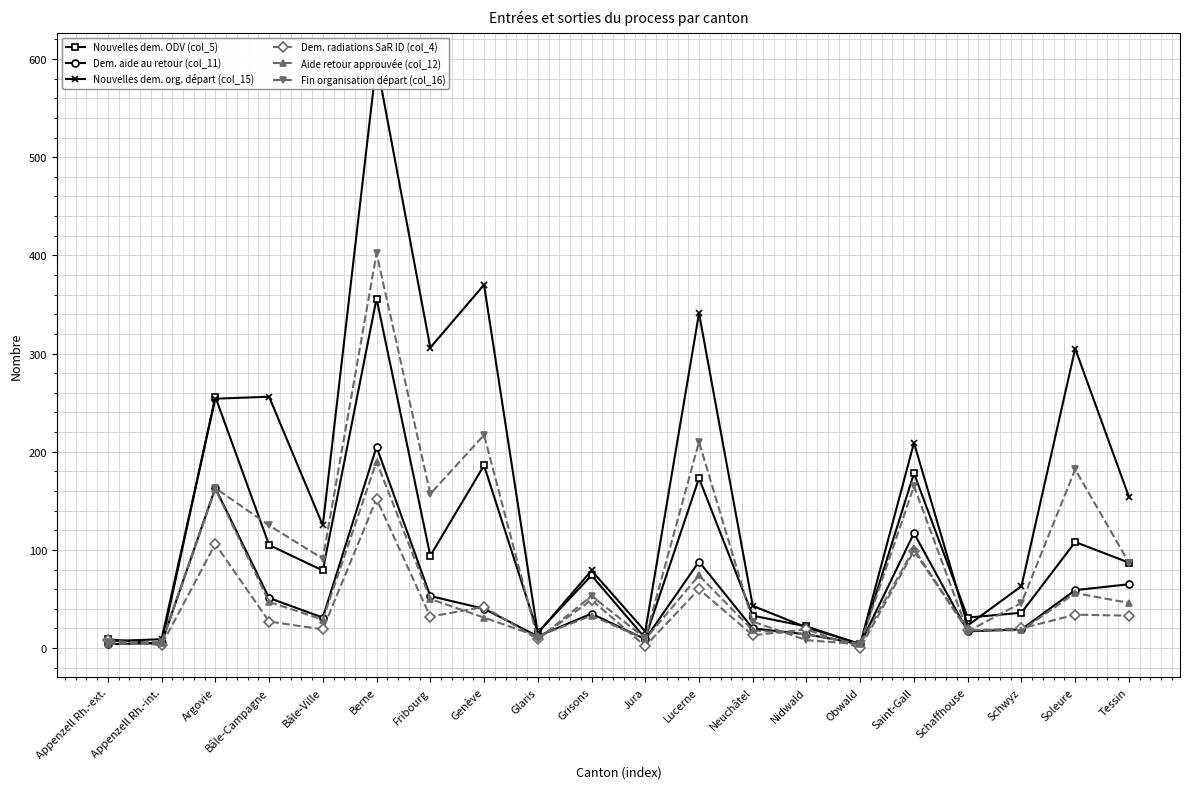

What is the difference between the maximum and minimum values in the Nouvelles dem. ODV (col_5) series?

352